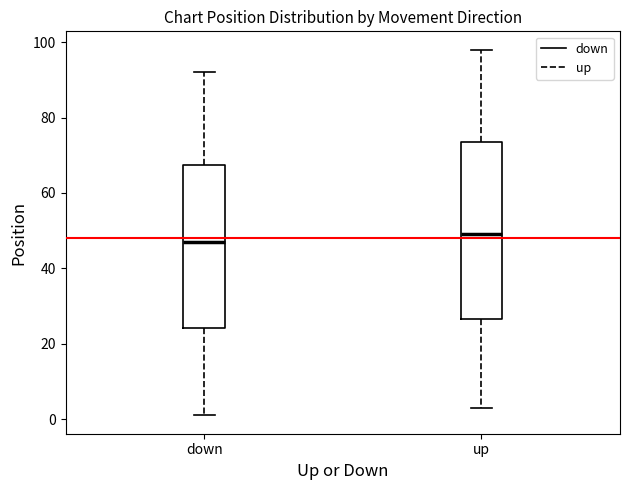

Reading left to right, read every box against the y-axis: the position of its median line, the range the box covers, and the ends of its whiskers. The values are not printed on the chart, so give them approximately, as read against the axis.

down: median 48, box 24 to 68, whiskers 2 to 92
up: median 50, box 26 to 74, whiskers 4 to 98